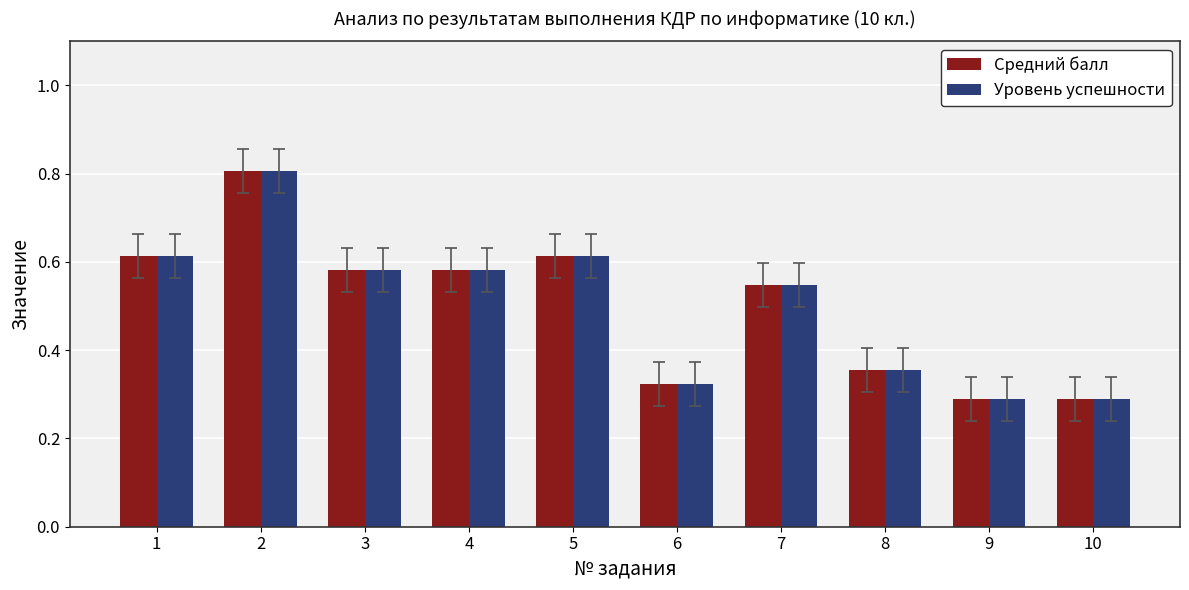

Count the Уровень успешности values in the range 0 to 1.

10